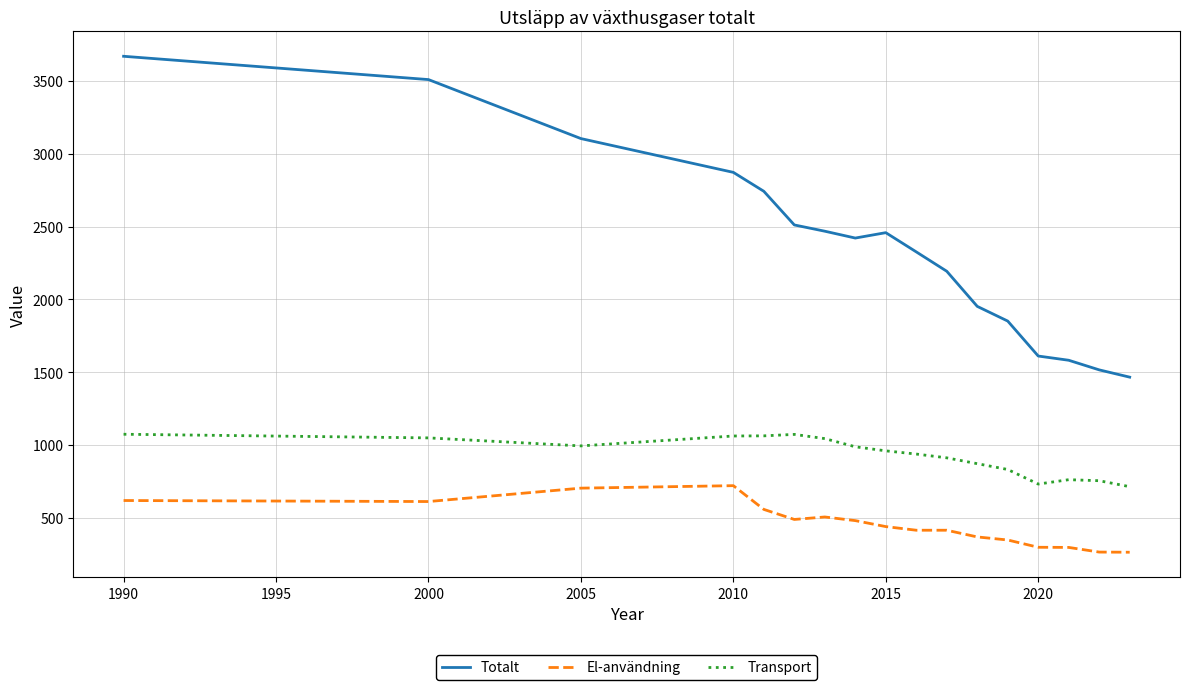

Which series has the widest spread of values?

Totalt